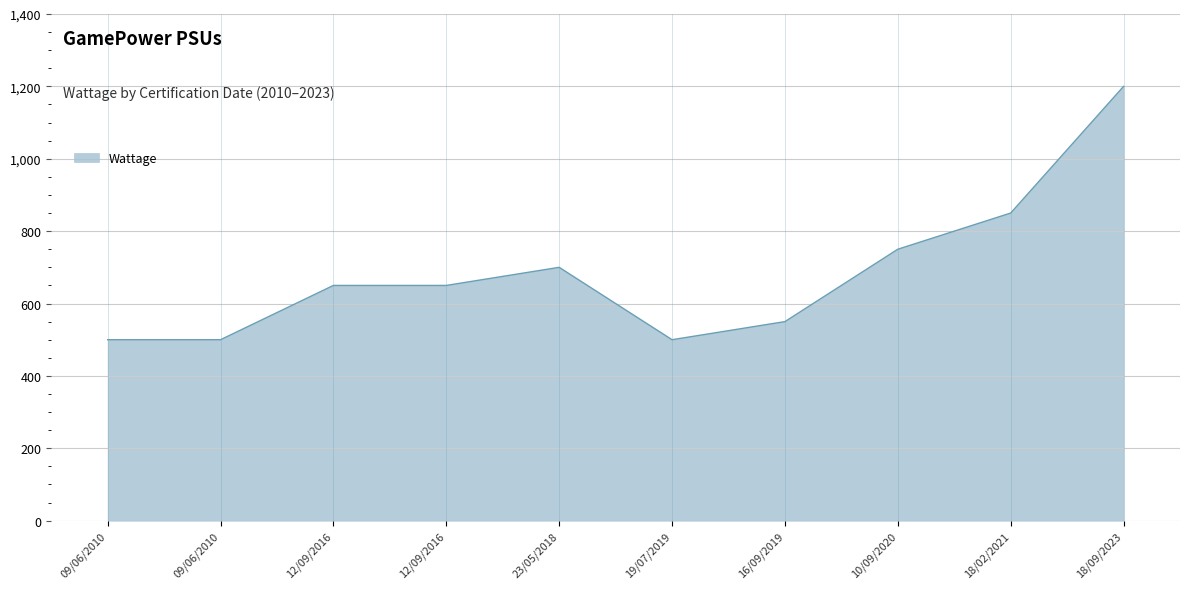

True or false: there are more than 0 points higher than both neighbors.

True